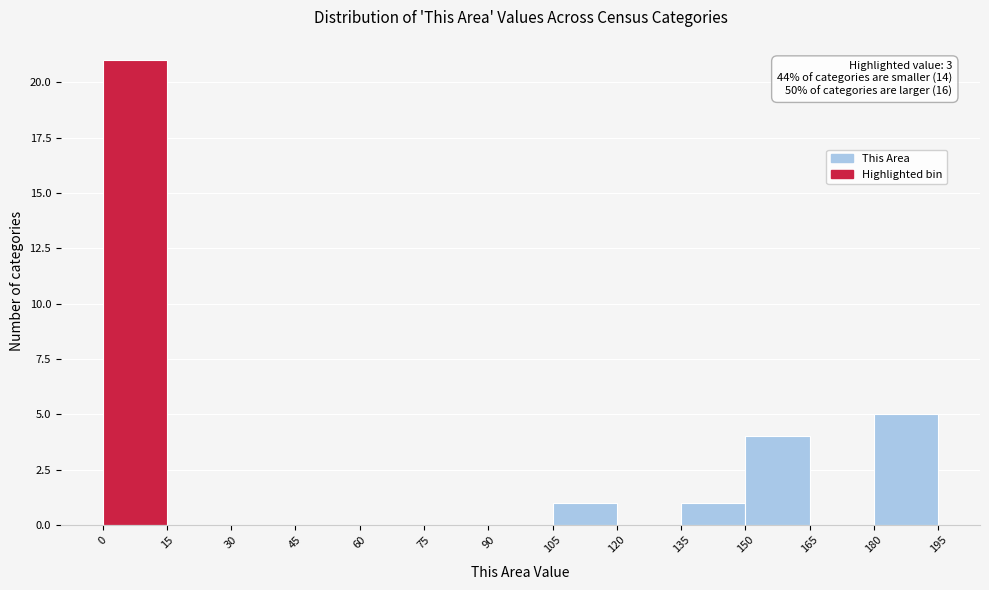

Over which range of the x-axis is the bar tallest?

0 to 15